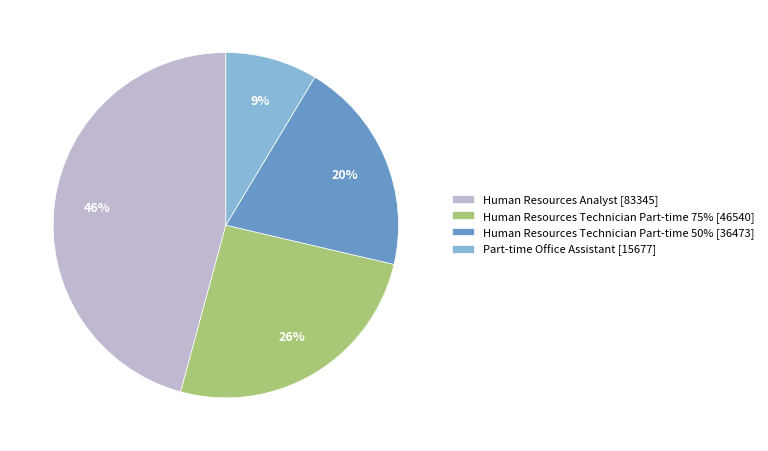

To the nearest percent, what portion does Part-time Office Assistant represent?

9%